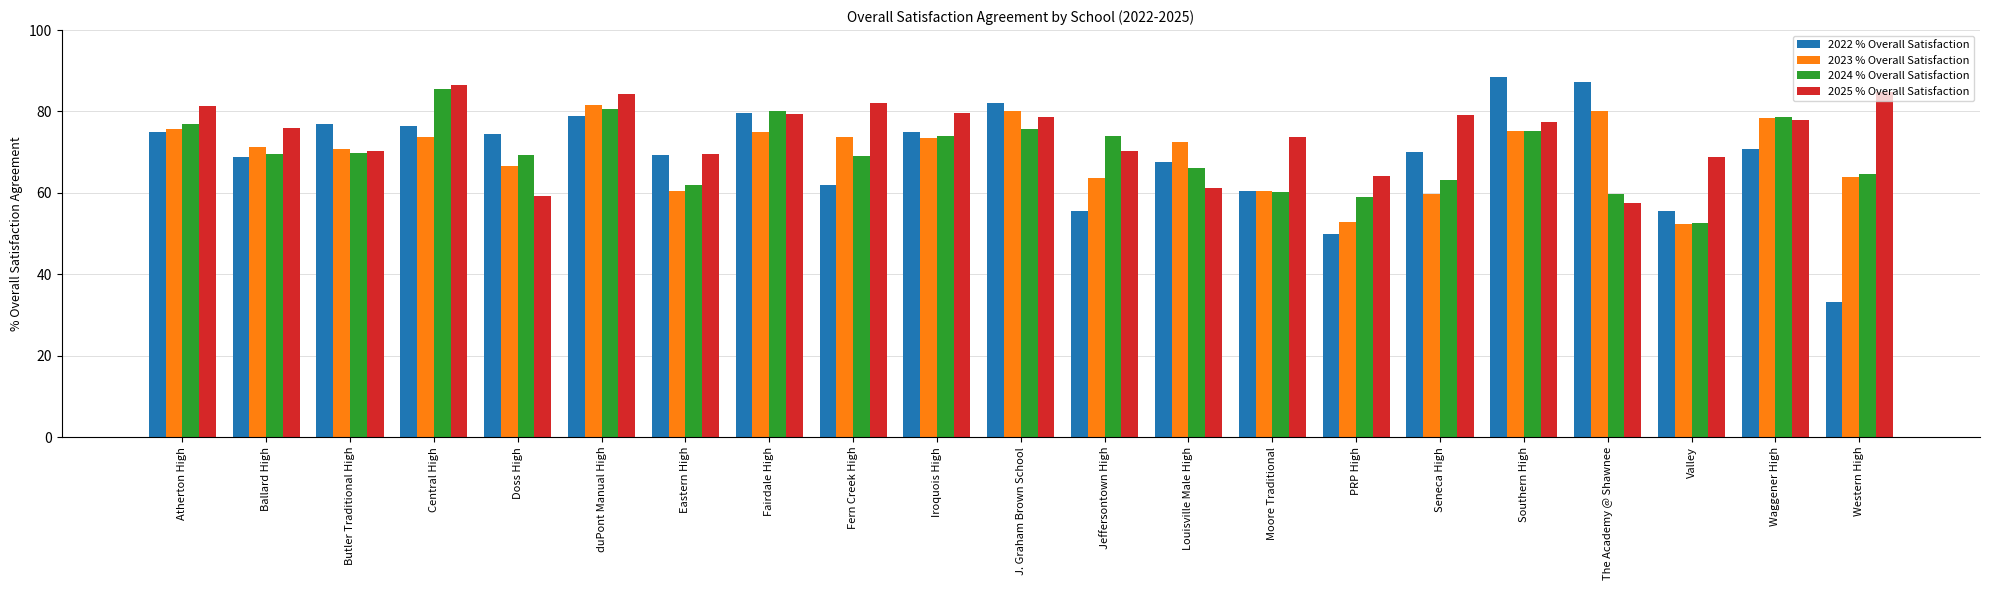

Rank the series at The Academy @ Shawnee from highest to lowest value.

2022 % Overall Satisfaction, 2023 % Overall Satisfaction, 2024 % Overall Satisfaction, 2025 % Overall Satisfaction